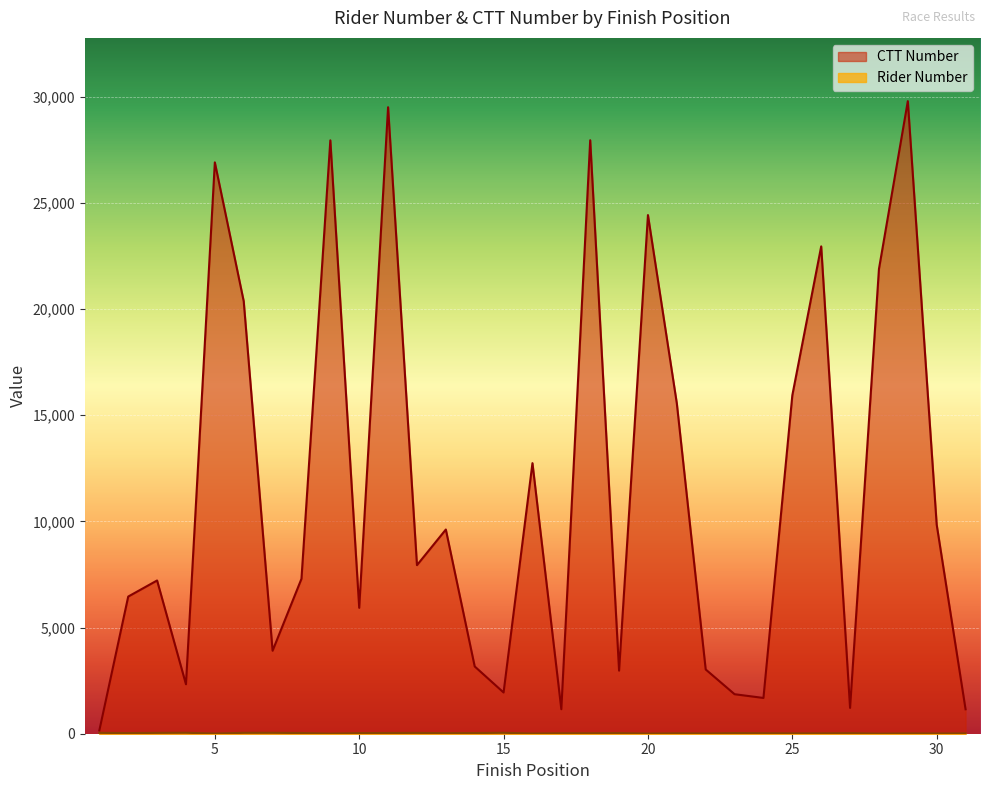

Which series has the widest spread of values?

CTT Number